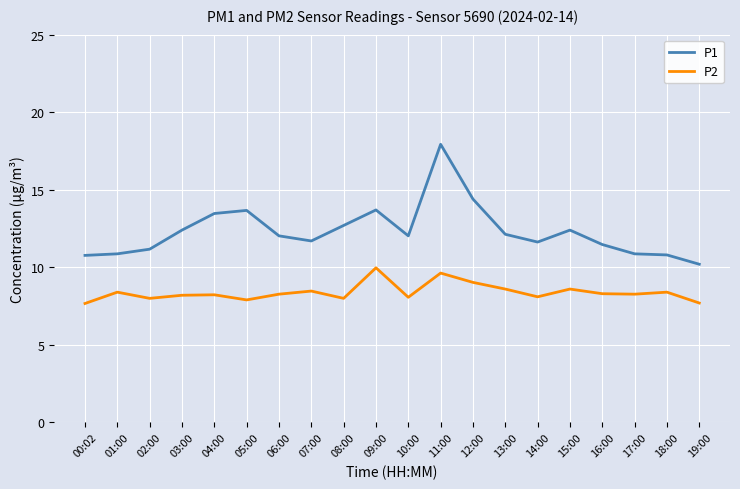

What is the difference between the highest and lowest values at 01:00?

2.5